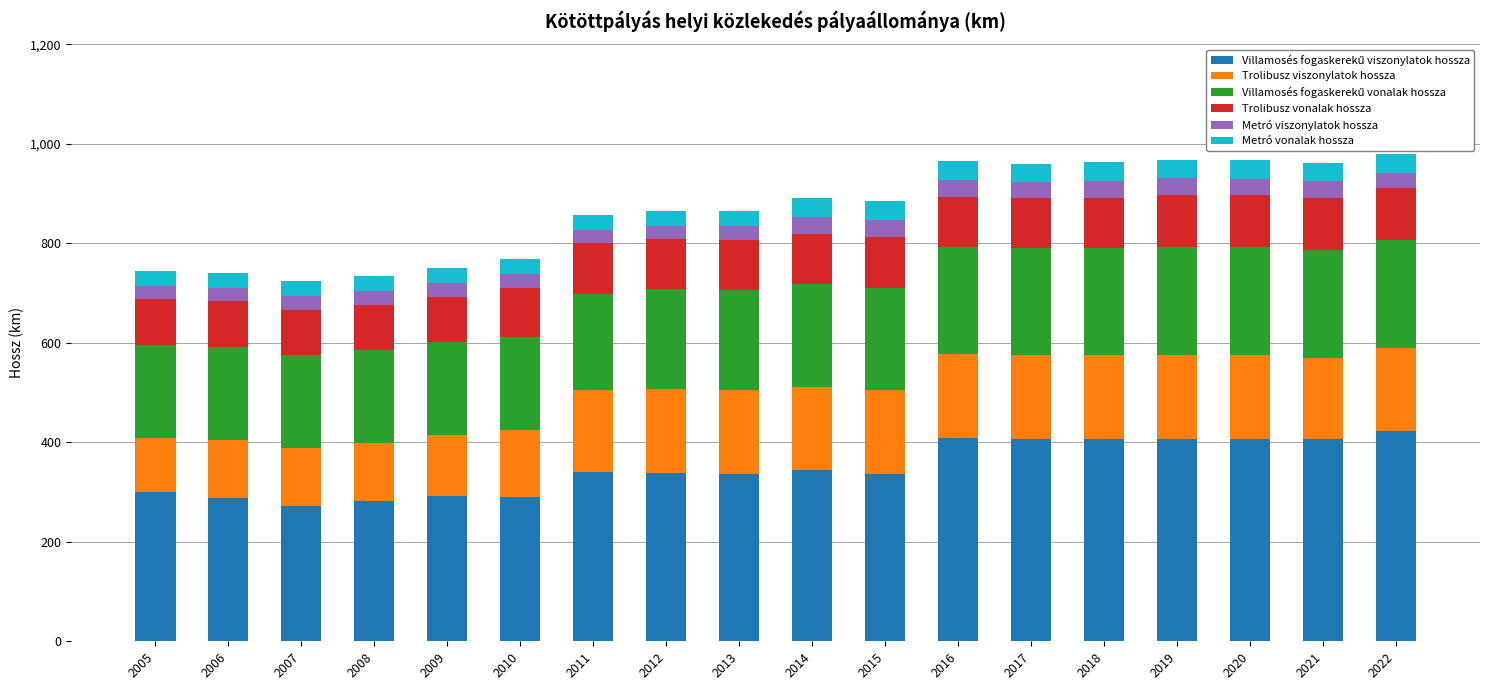

What is the total value across all series at 2013?

864.6